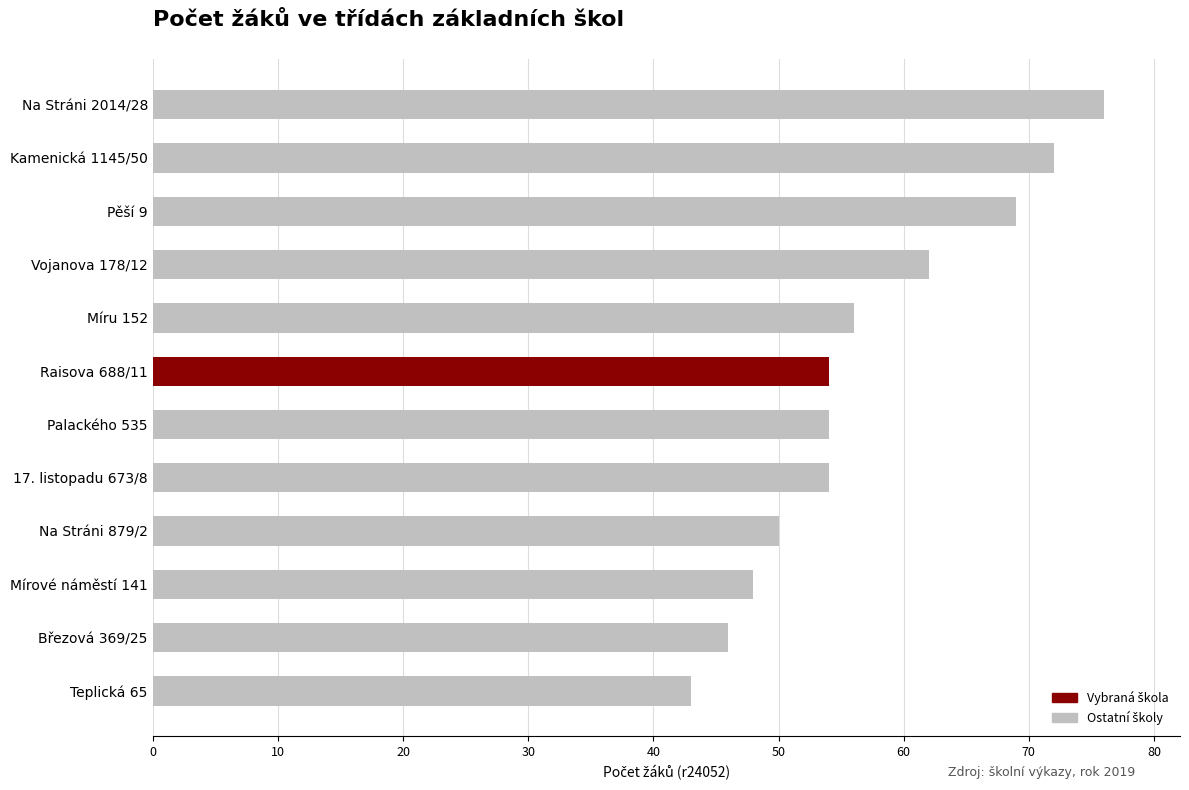

What is the difference between the second highest and minimum values?

29